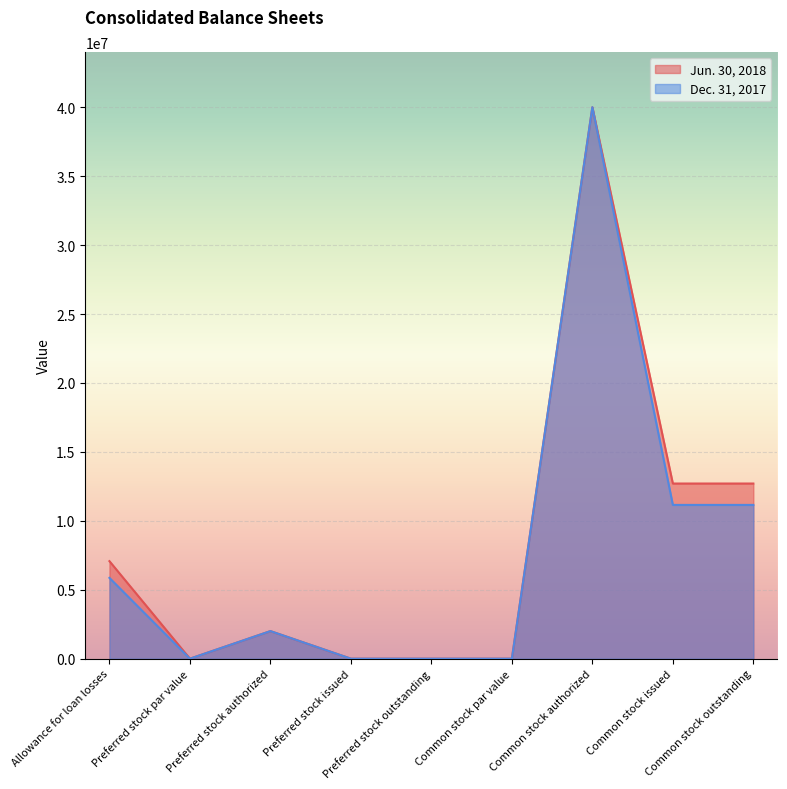

What is the label of the 7th point from the right?

Preferred stock authorized